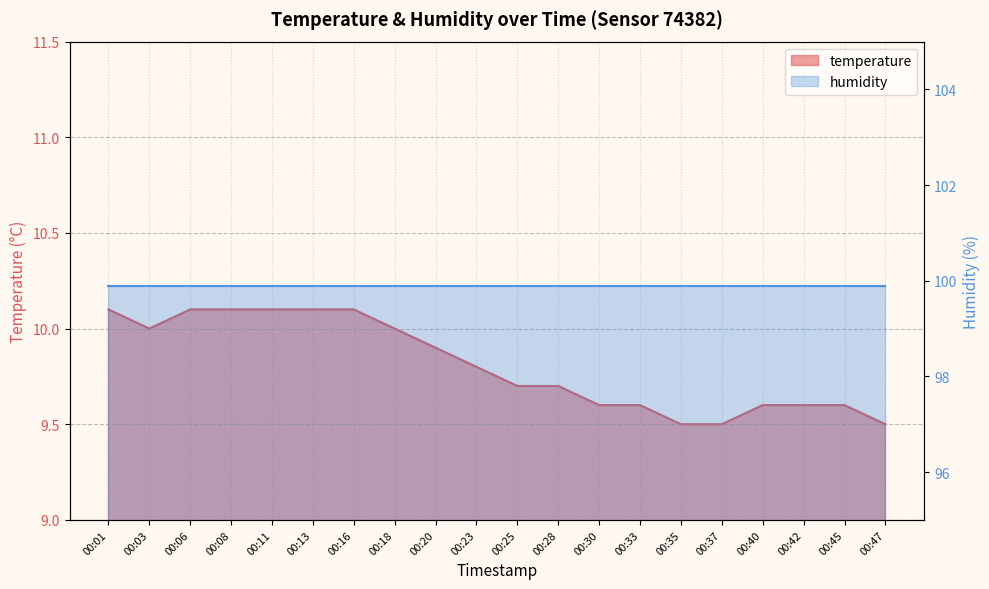

Approximately how many times larger is the value at 00:35 compared to 00:23?

1.0